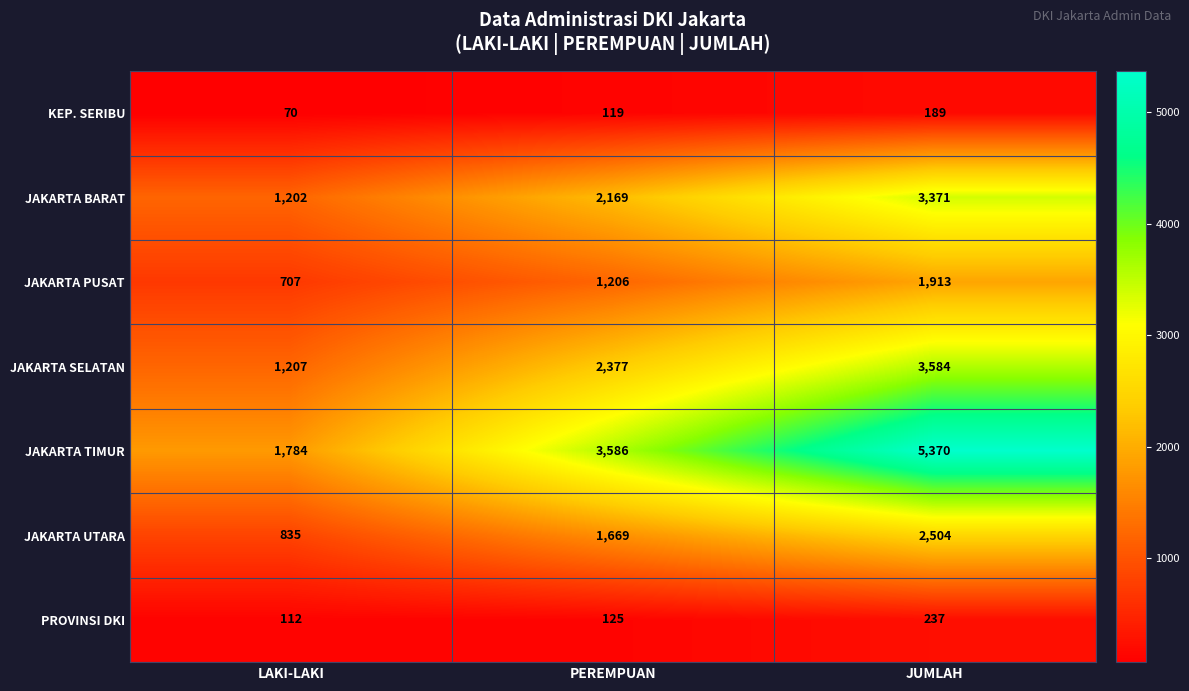

What is the minimum value shown in the chart?

70